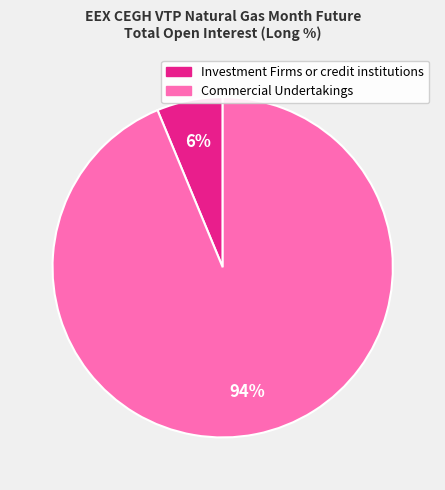

To the nearest percent, what is the average slice percentage?

50%